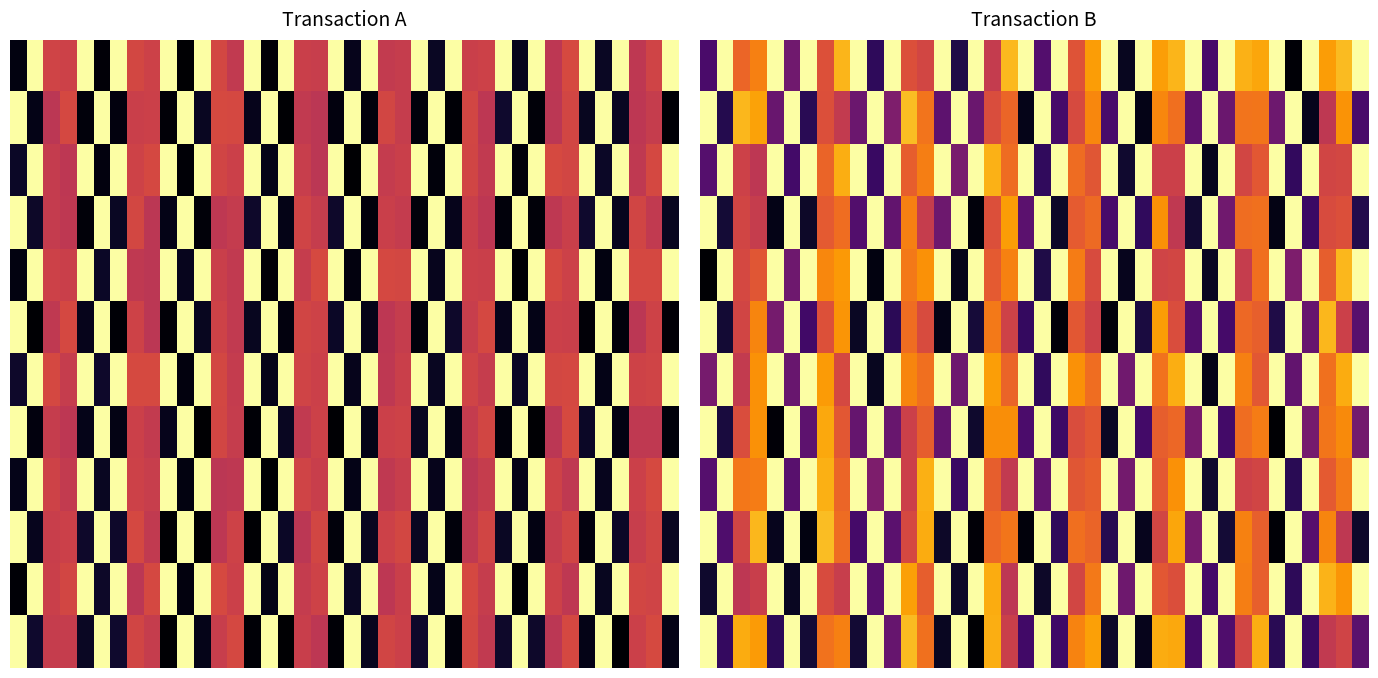

What is the total value across all series at 15?

6.9